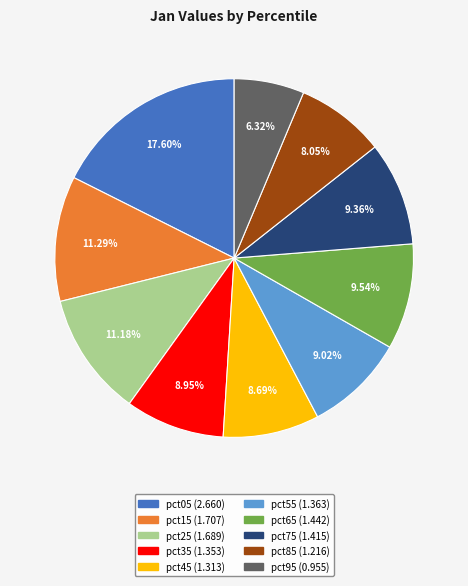

What percentage do pct85 and pct35 together represent?

17.0%